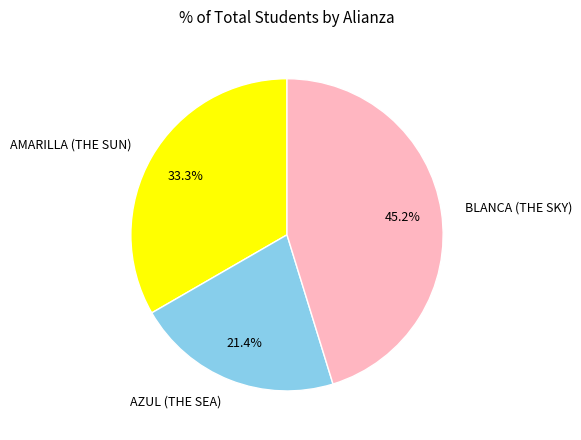

Is BLANCA (THE SKY) the majority of the pie?

No